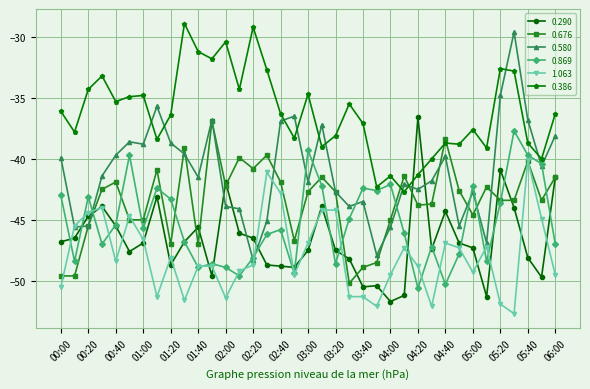

What is the minimum value for 0.290?

-51.7